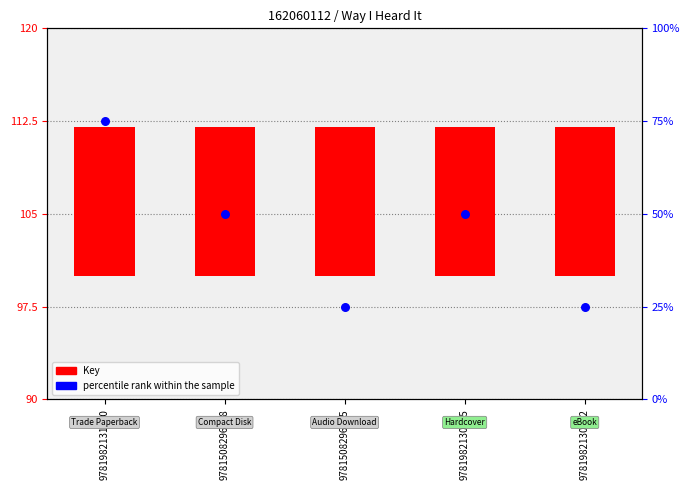

At which category is the sum across all series the highest?

9781982131470